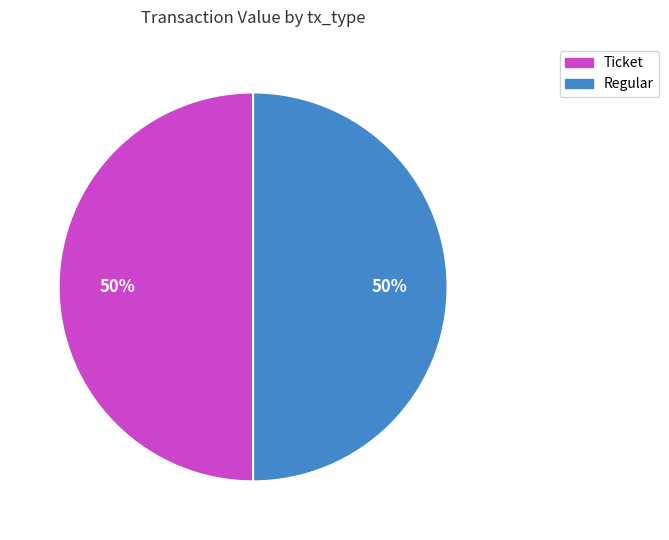

What is the ratio of the value at Regular to the value at Ticket?

1.0